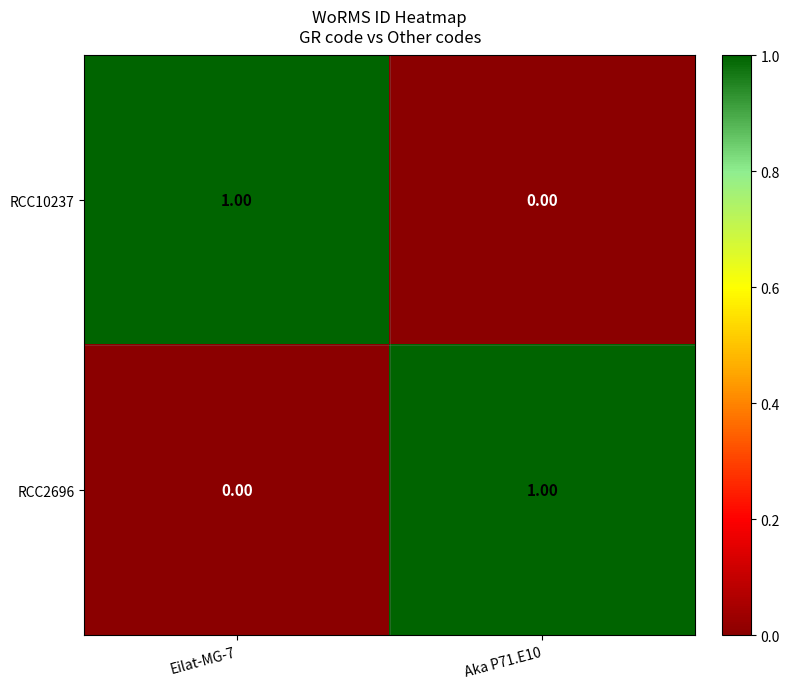

At Aka P71.E10, list the series in order from smallest to largest.

RCC10237, RCC2696